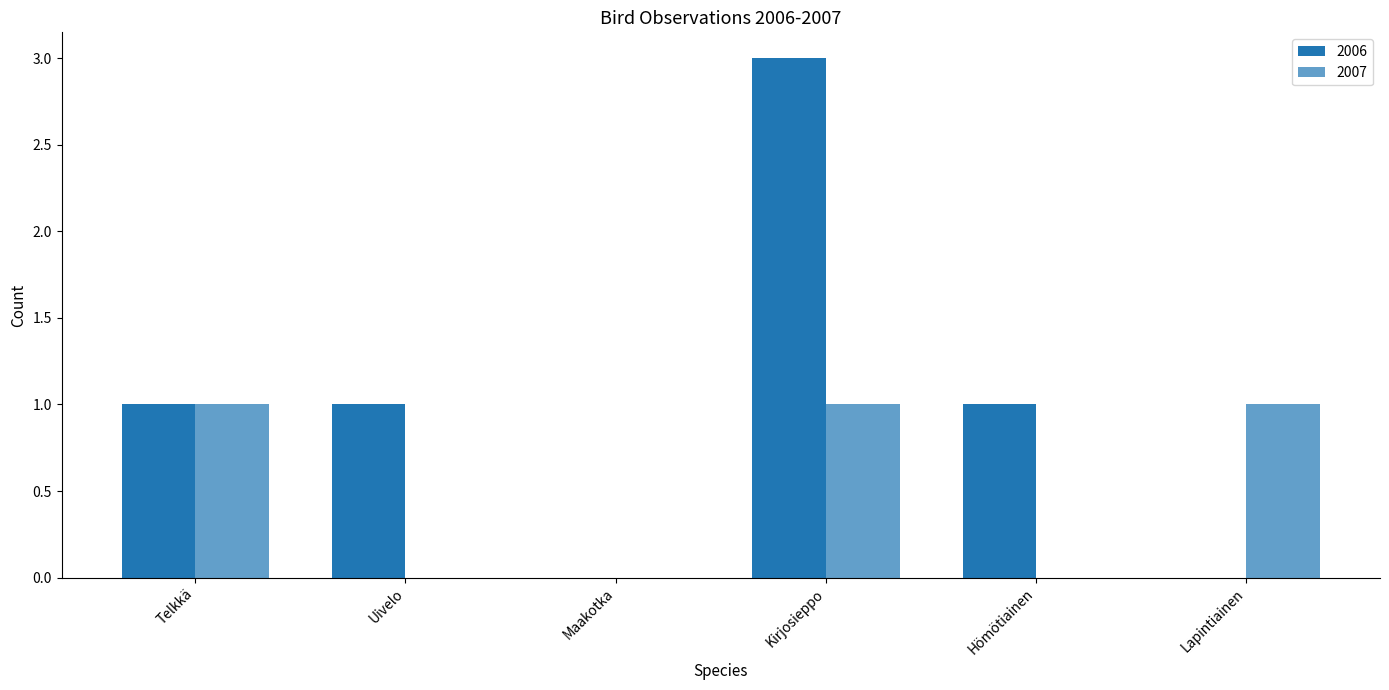

Count the 2007 values in the range 0 to 1.

6